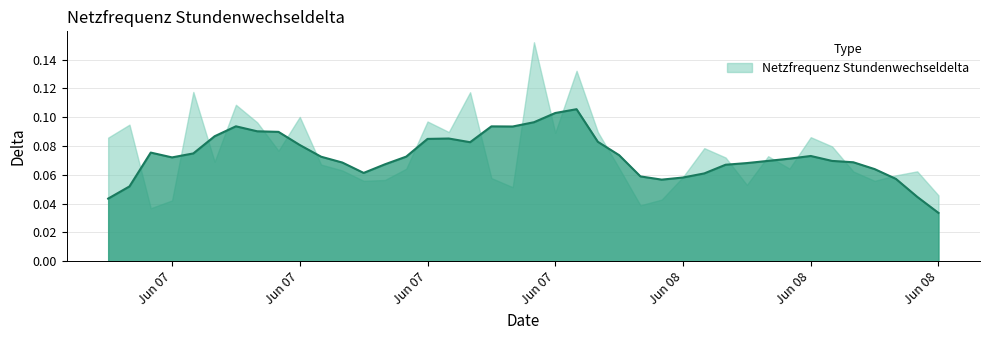

List the labels in order of value, largest first.

2023-06-07 20:00:00, 2023-06-07 22:00:00, 2023-06-07 04:00:00, 2023-06-07 17:00:00, 2023-06-07 06:00:00, 2023-06-07 09:00:00, 2023-06-07 15:00:00, 2023-06-07 07:00:00, 2023-06-07 01:00:00, 2023-06-07 16:00:00, 2023-06-07 23:00:00, 2023-06-07 21:00:00, 2023-06-08 09:00:00, 2023-06-07 00:00:00, 2023-06-08 10:00:00, 2023-06-08 04:00:00, 2023-06-07 08:00:00, 2023-06-08 07:00:00, 2023-06-08 05:00:00, 2023-06-07 05:00:00, 2023-06-07 10:00:00, 2023-06-08 00:00:00, 2023-06-08 08:00:00, 2023-06-07 14:00:00, 2023-06-07 11:00:00, 2023-06-08 14:00:00, 2023-06-08 11:00:00, 2023-06-08 13:00:00, 2023-06-08 03:00:00, 2023-06-07 18:00:00, 2023-06-07 13:00:00, 2023-06-07 12:00:00, 2023-06-08 12:00:00, 2023-06-08 06:00:00, 2023-06-07 19:00:00, 2023-06-08 15:00:00, 2023-06-08 02:00:00, 2023-06-07 03:00:00, 2023-06-08 01:00:00, 2023-06-07 02:00:00